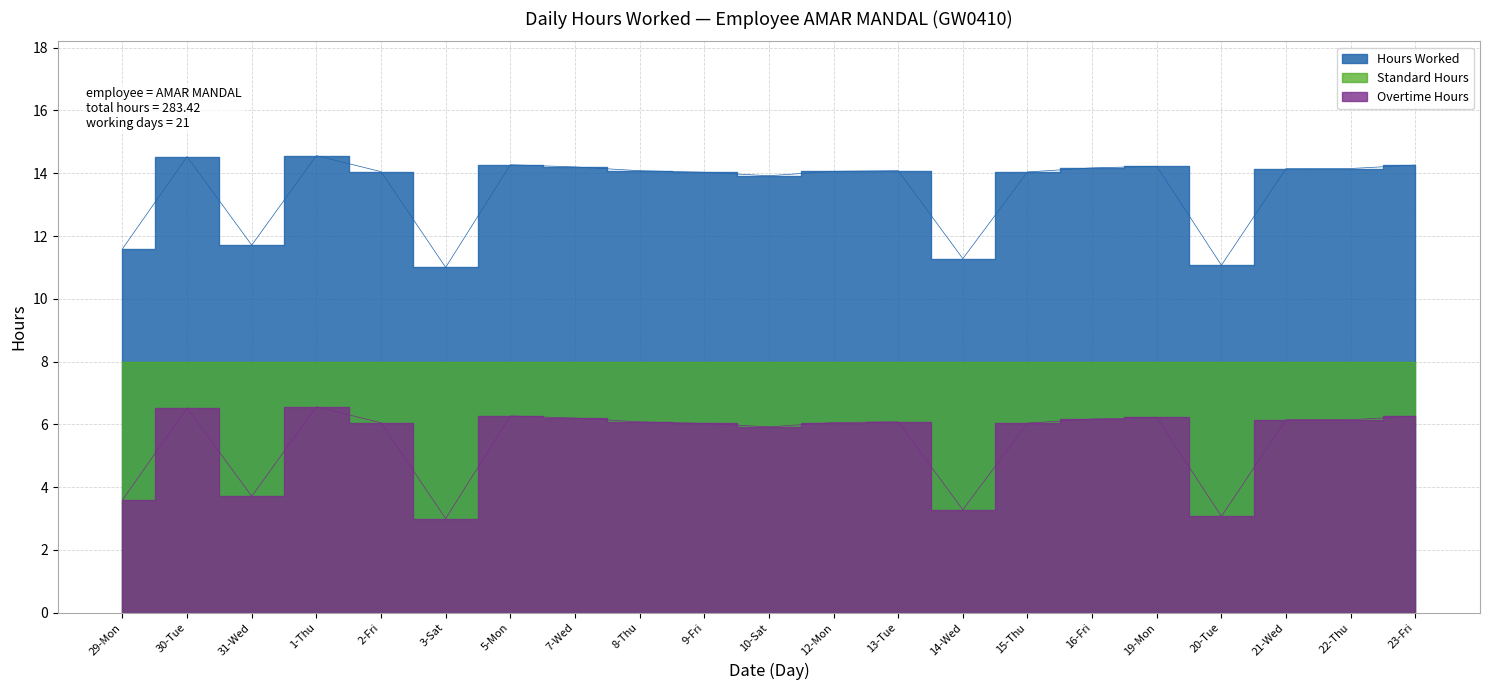

What is the label of the 3rd point from the right?

21-Wed